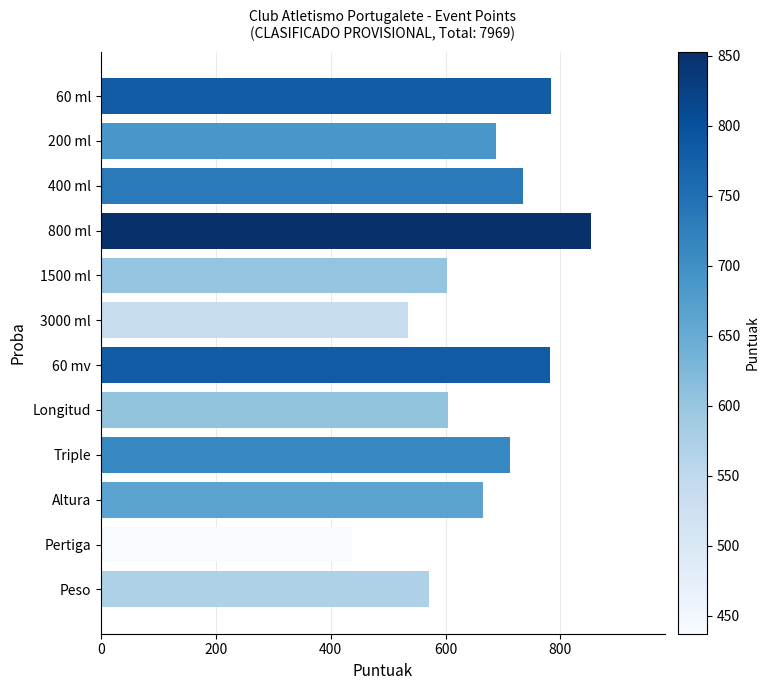

Is it true that the value at 1500 ml is 157?

False